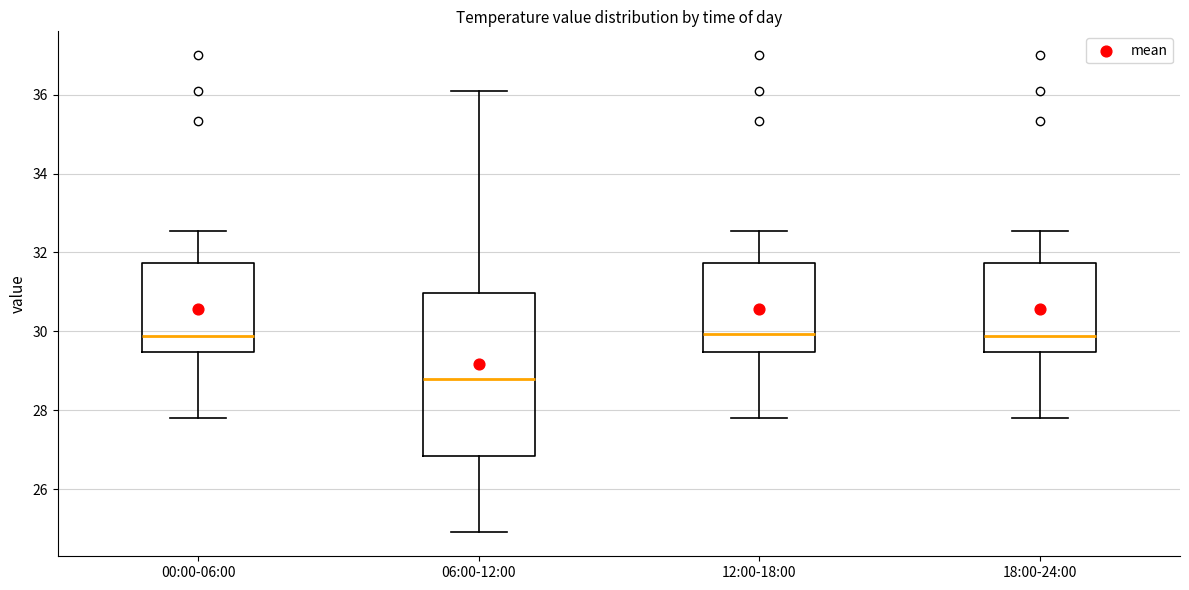

Comparing the boxes themselves (not the whiskers), which one is the tallest?

06:00-12:00